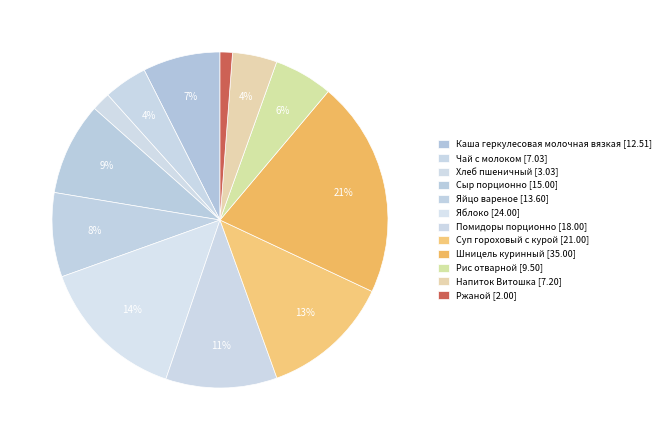

Combined, do Сыр порционно and Хлеб пшеничный account for over 50%?

No